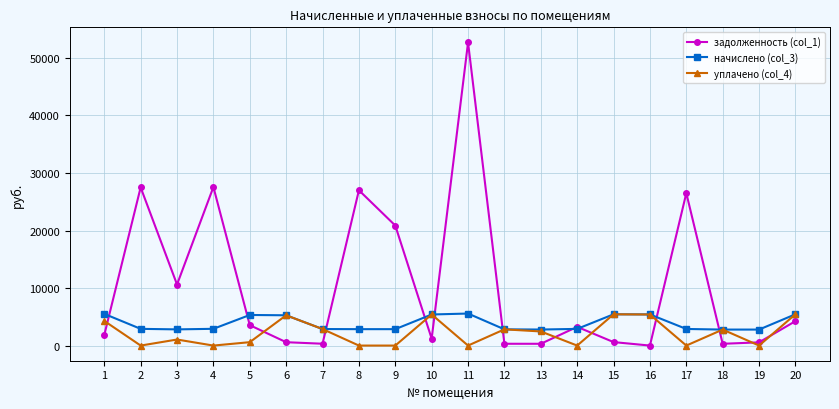

What is the value of the задолженность (col_1) point at the 4th from the left?

27553.0